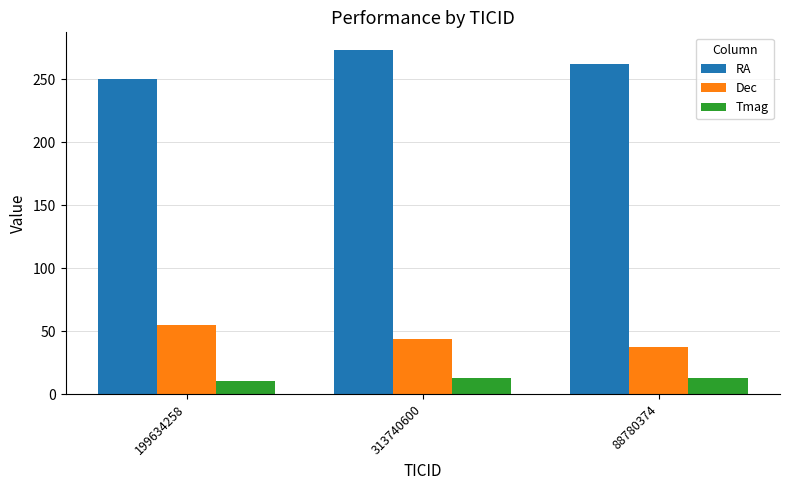

At which label does RA reach its peak?

313740600